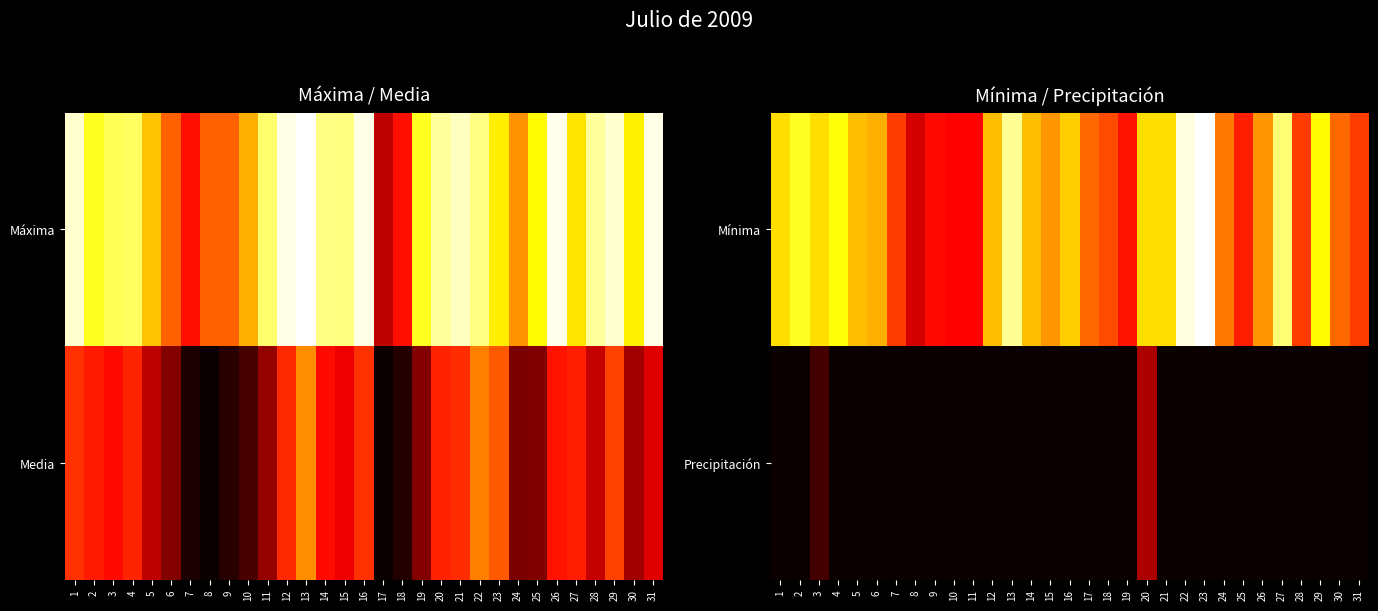

Where is Mínima nearest to the value 15?

5